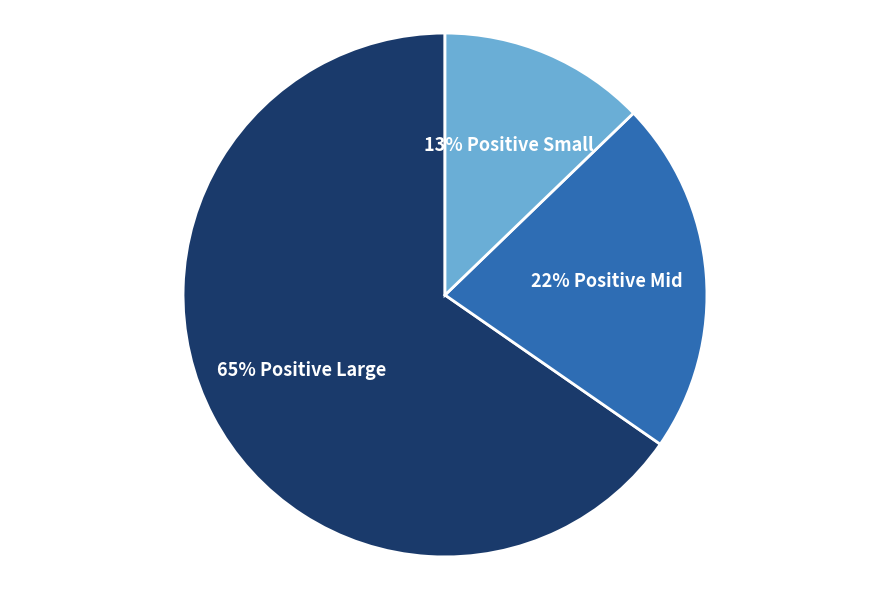

Does any single category account for the majority?

Yes